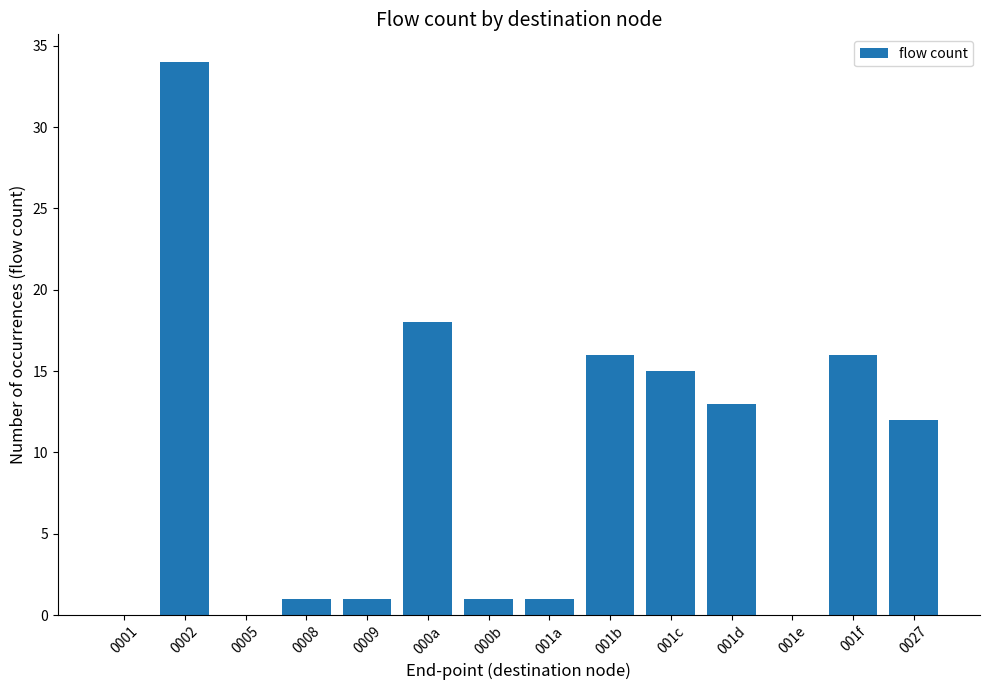

Approximately how many times larger is the value at 001c compared to 0008?

15.0